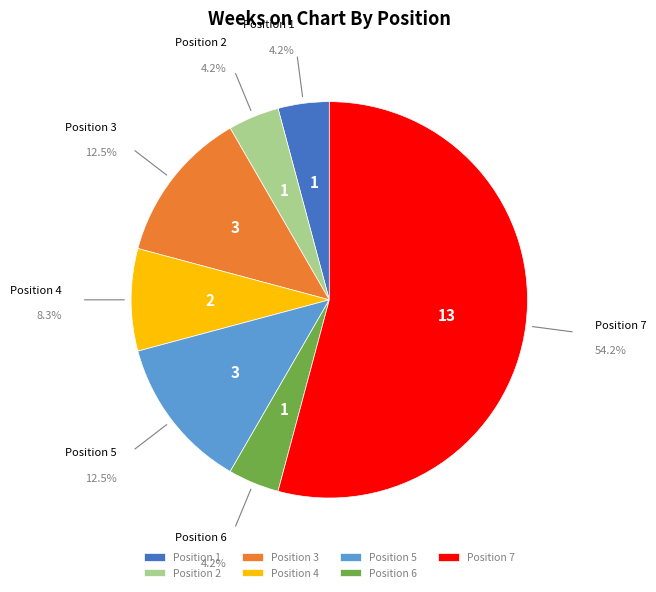

Count the number of slices in the pie.

7